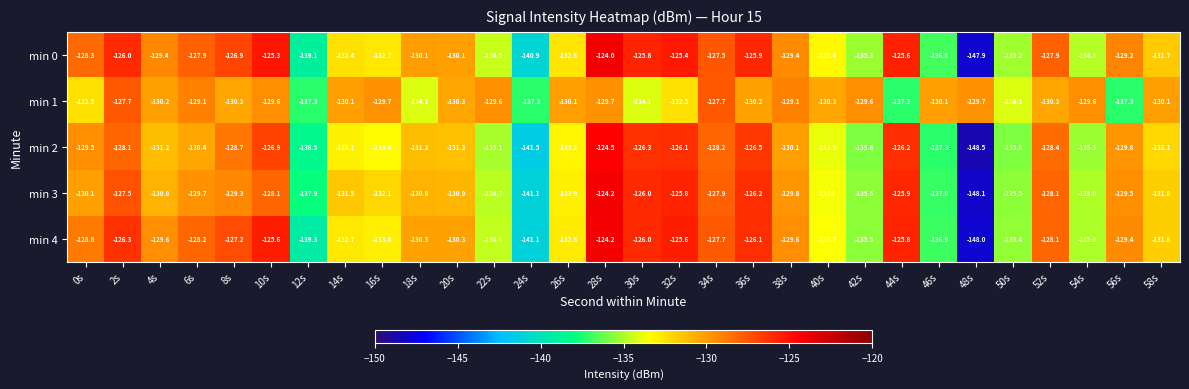

Rank the series at 50s from highest to lowest value.

min 1, min 0, min 4, min 3, min 2